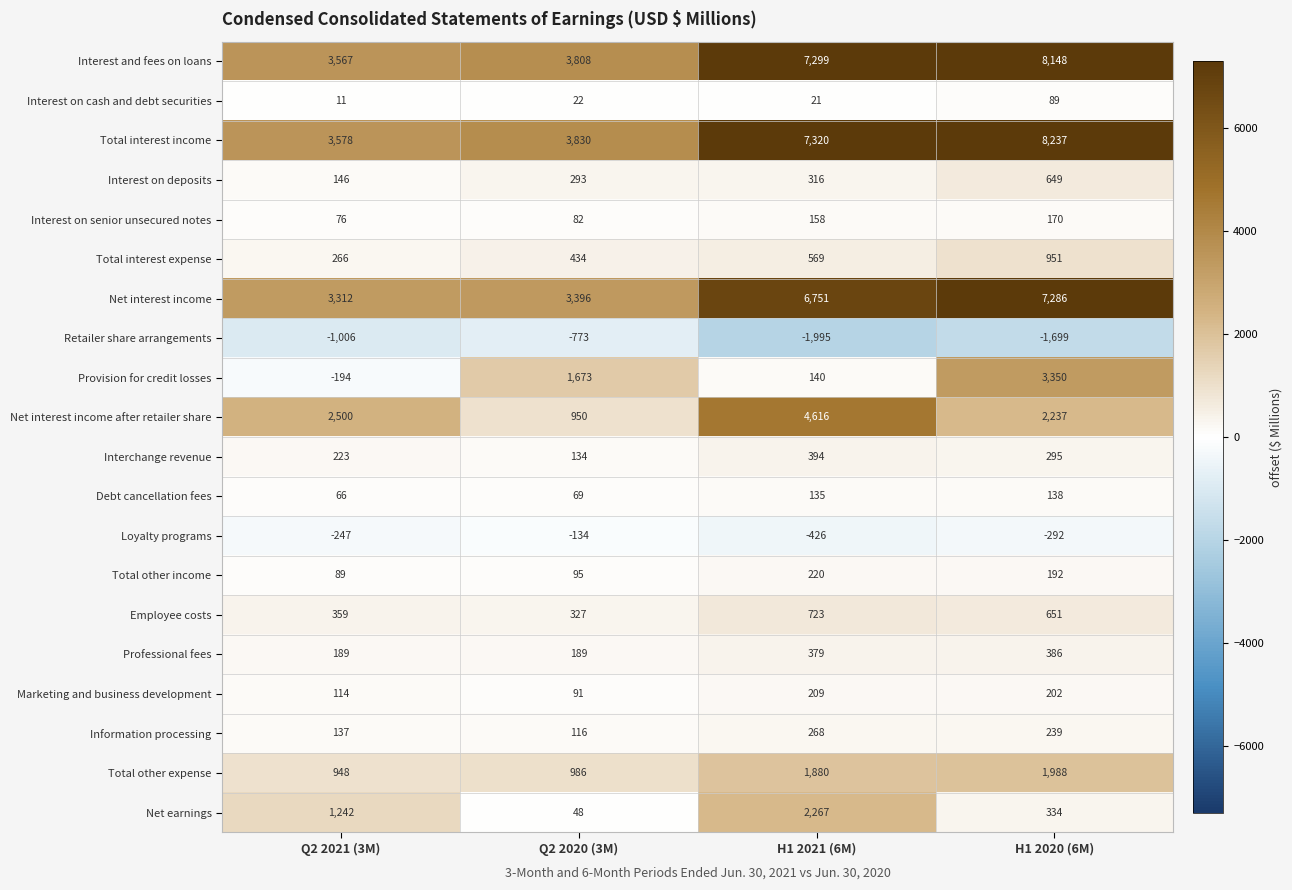

At how many categories does at least one series exceed 3325?

4